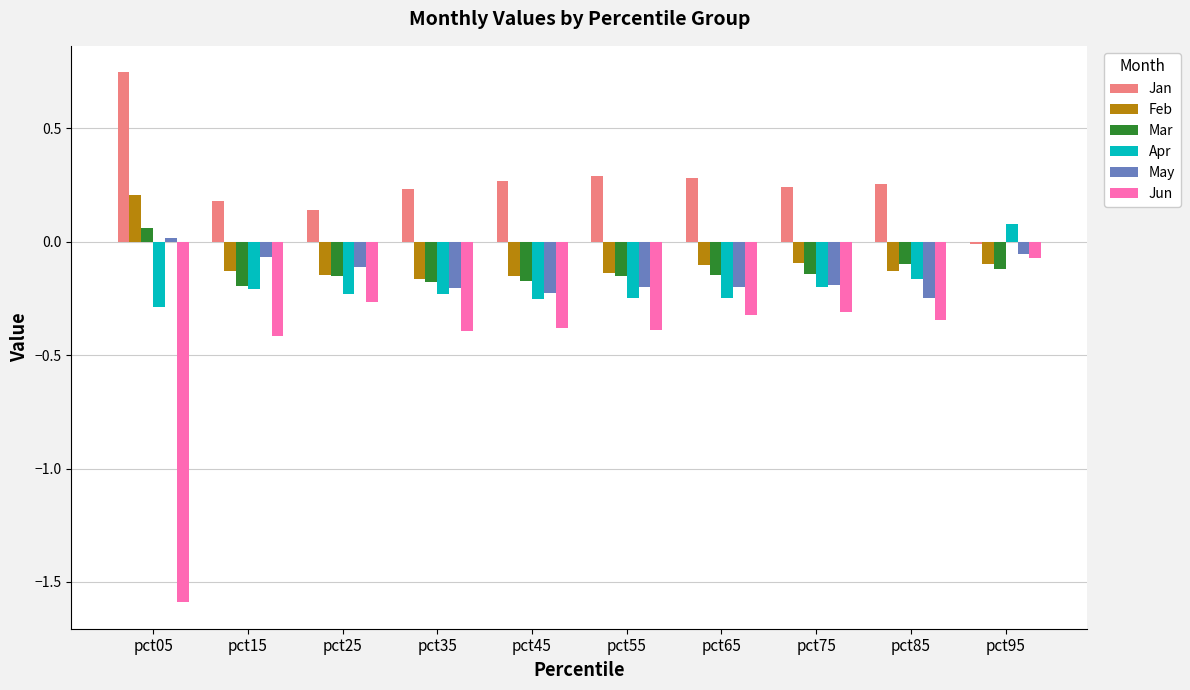

The Mar series shows -0.2 at pct35. True or false?

True